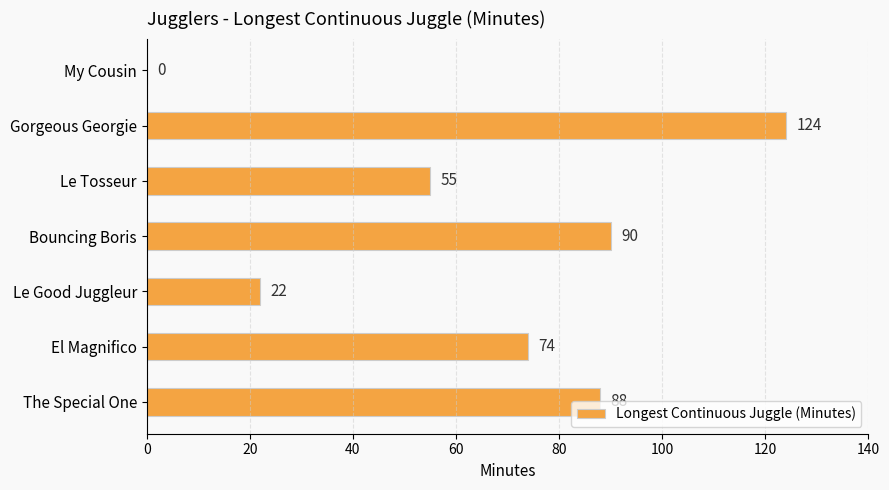

What is the average value?

65